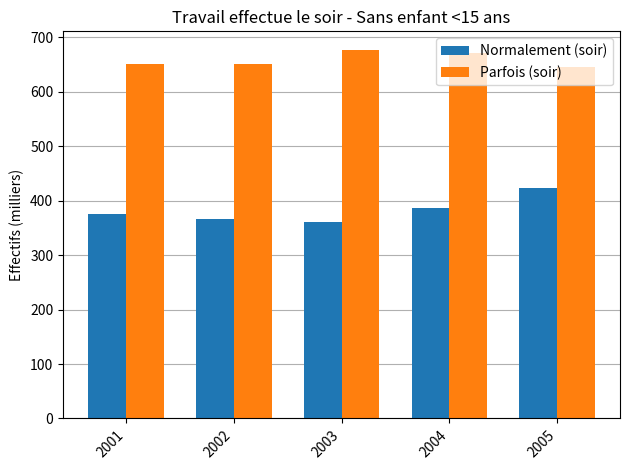

Between 2002 and 2005, which series saw the biggest shift?

Normalement (soir)